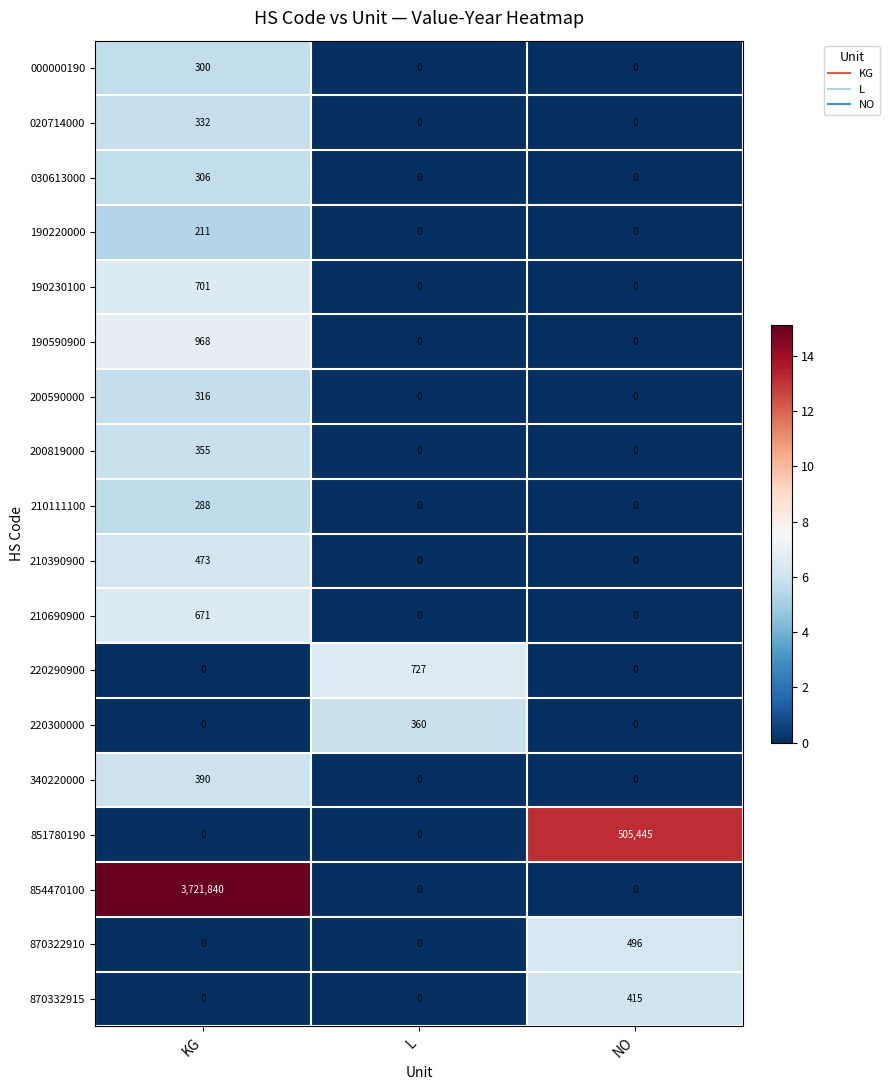

List the series in order of their peak value, highest first.

854470100, 851780190, 190590900, 220290900, 190230100, 210690900, 870322910, 210390900, 870332915, 340220000, 220300000, 200819000, 020714000, 200590000, 030613000, 000000190, 210111100, 190220000